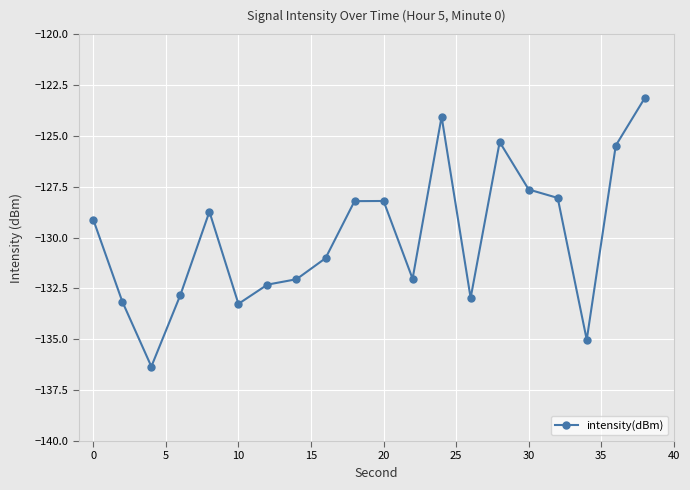

What is the value of the 3rd point from the left?

-136.3